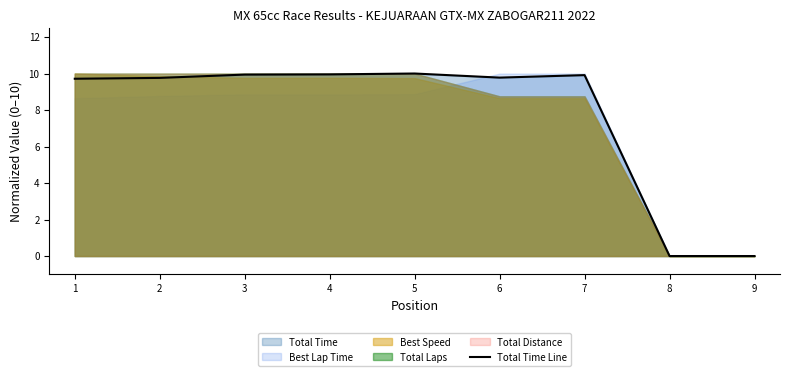

Rank the categories by value from highest to lowest.

5, 4, 3, 7, 6, 2, 1, 8, 9